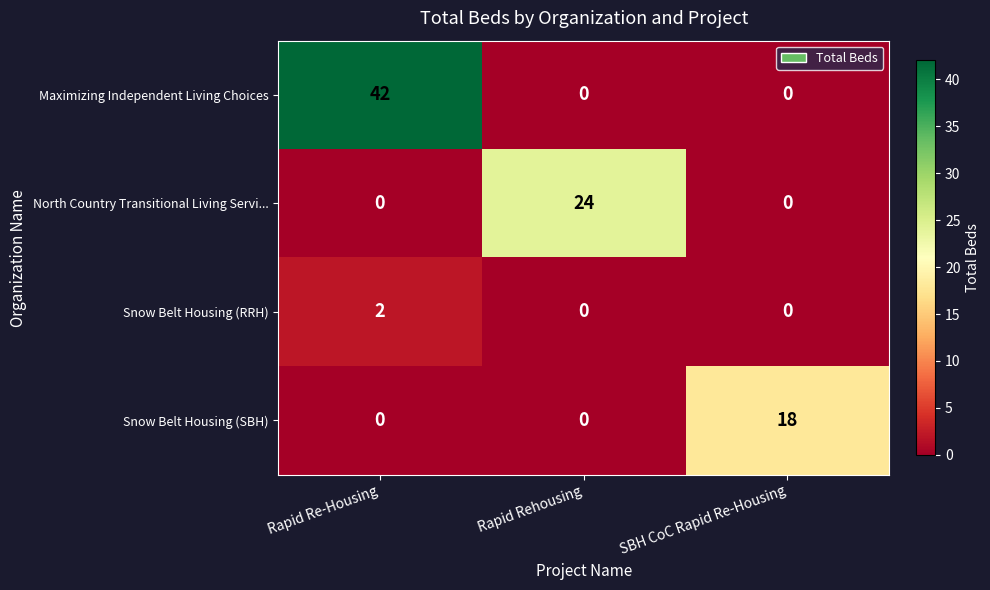

Reading right to left, list all the values displayed in this chart.

Maximizing Independent Living Choices: 0	0	42
North Country Transitional Living Servi...: 0	24	0
Snow Belt Housing (RRH): 0	0	2
Snow Belt Housing (SBH): 18	0	0